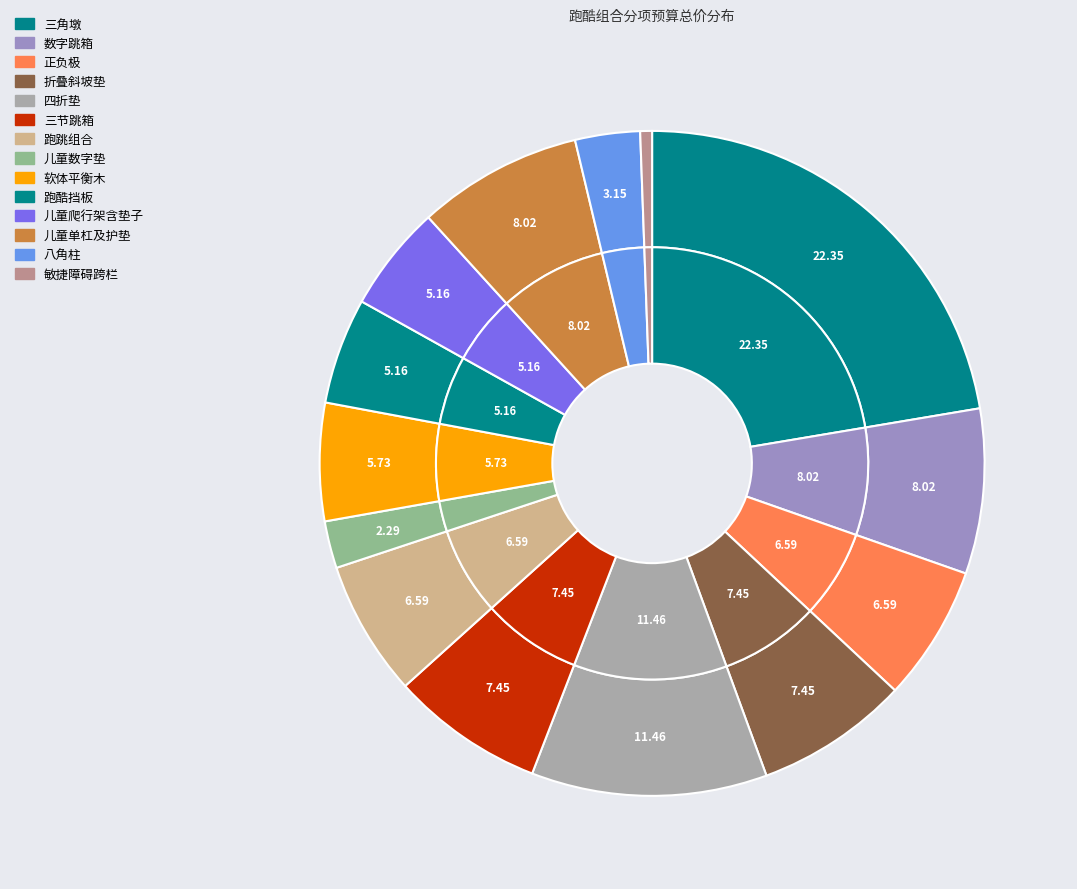

True or false: 折叠斜坡垫 accounts for 1% of the total.

False